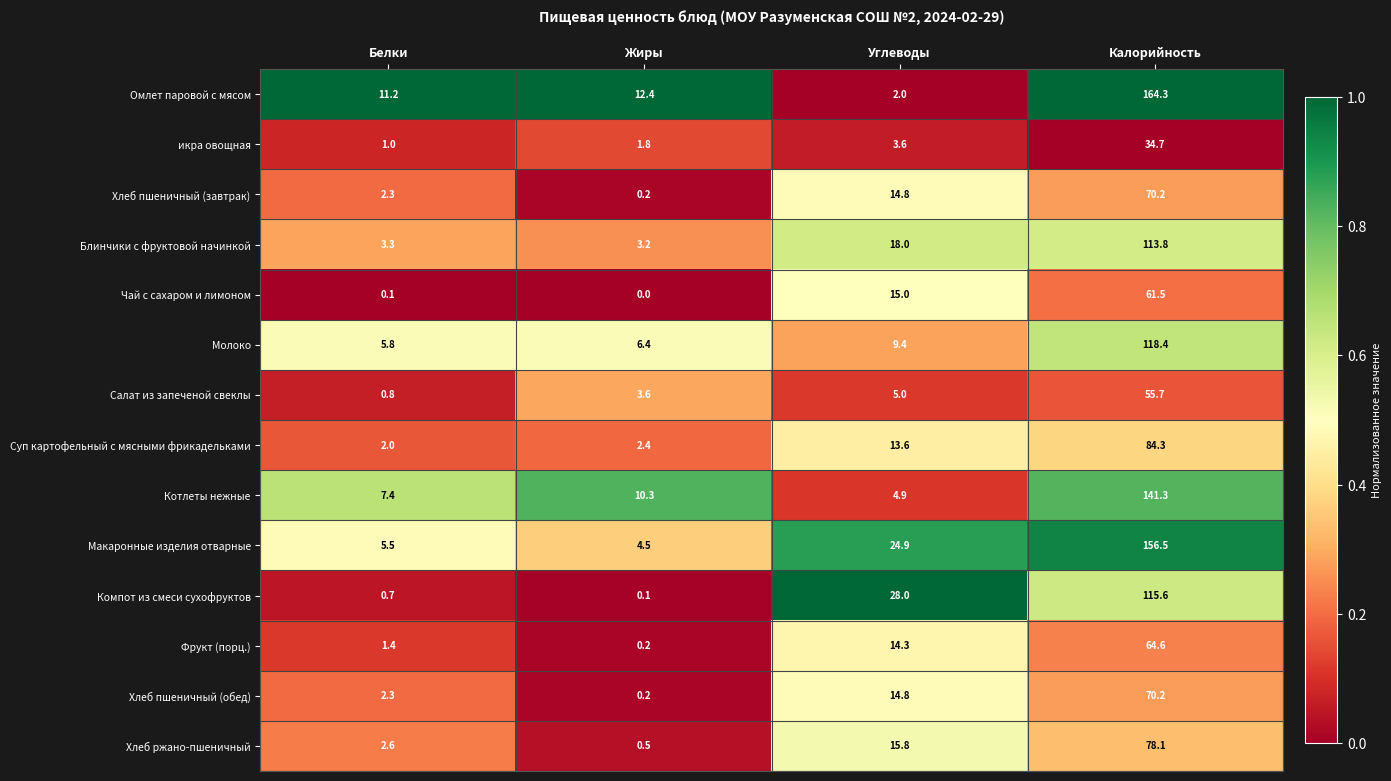

Which series has the largest range (max minus min)?

Омлет паровой с мясом